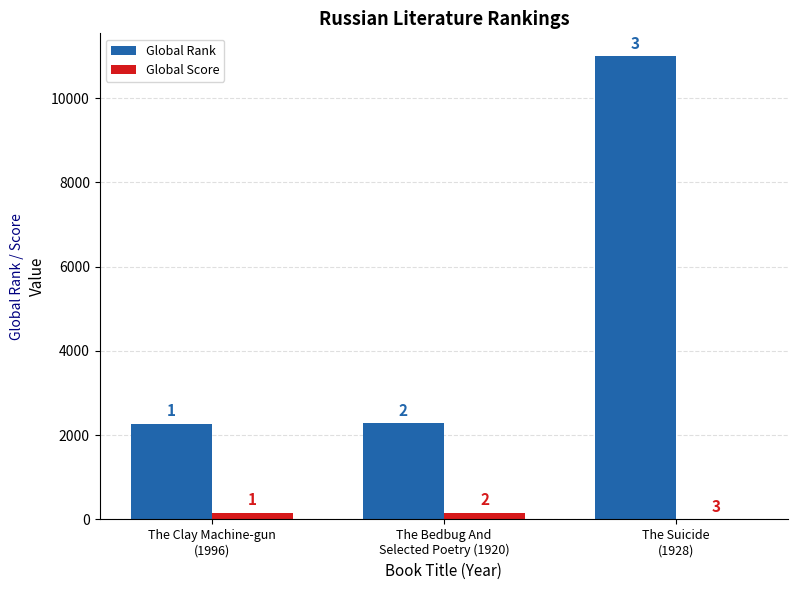

What are all the series names shown in the legend?

Global Rank, Global Score